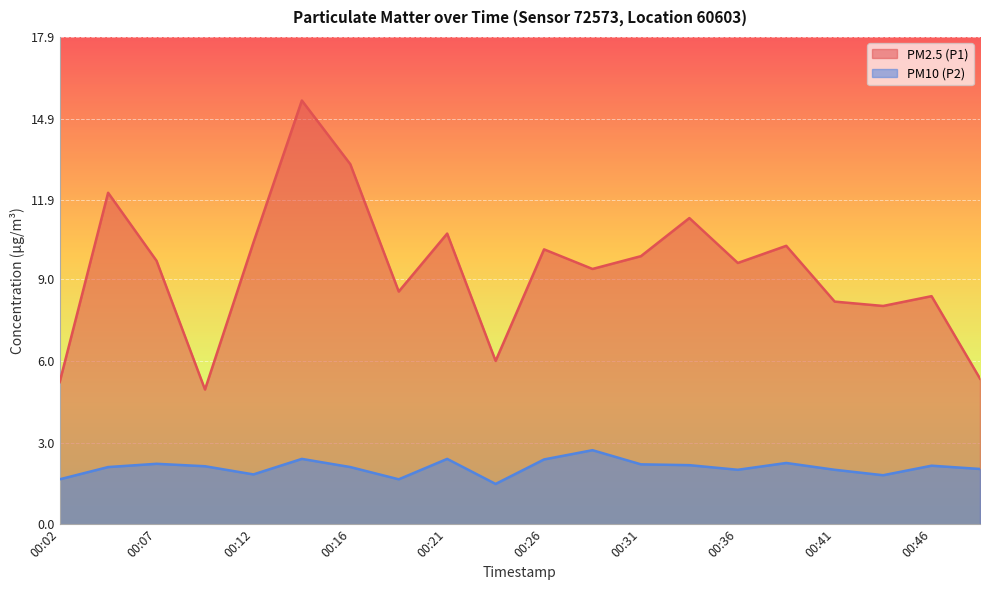

Rank the series by their average value, from lowest to highest.

PM10 (P2), PM2.5 (P1)